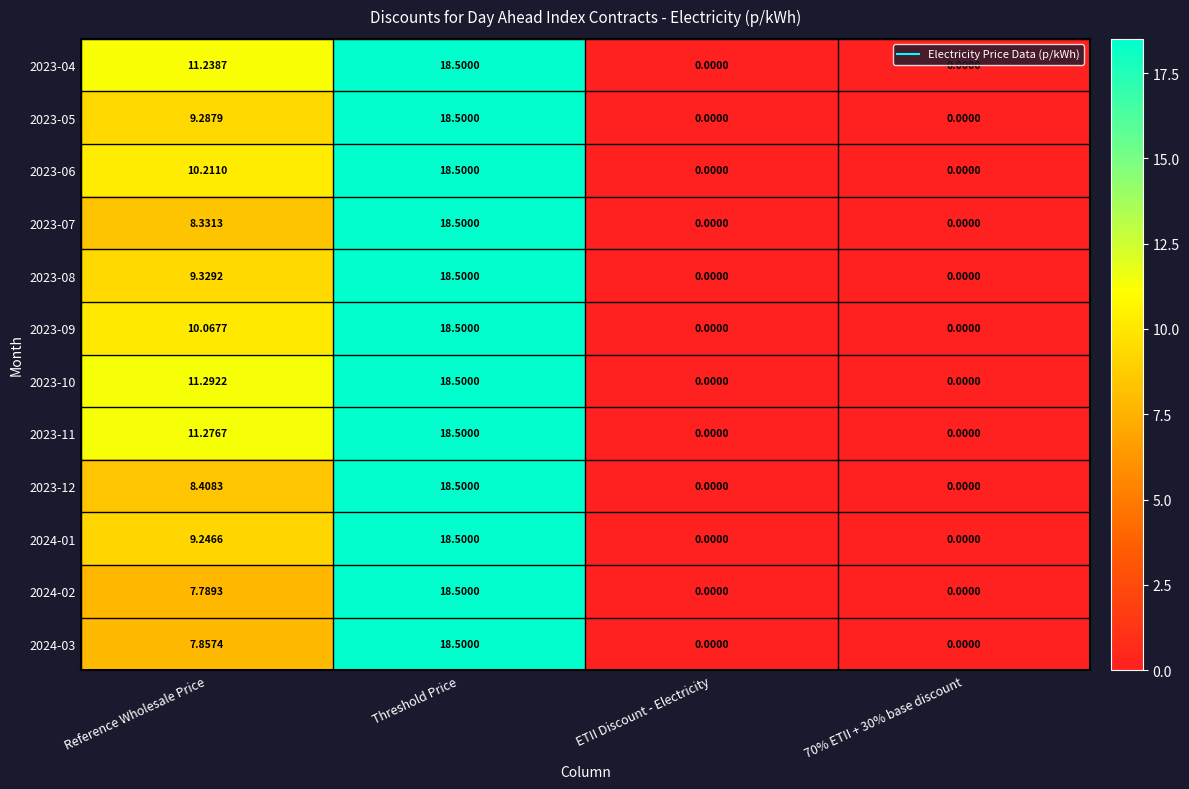

Which category has the highest value across all series?

Threshold Price